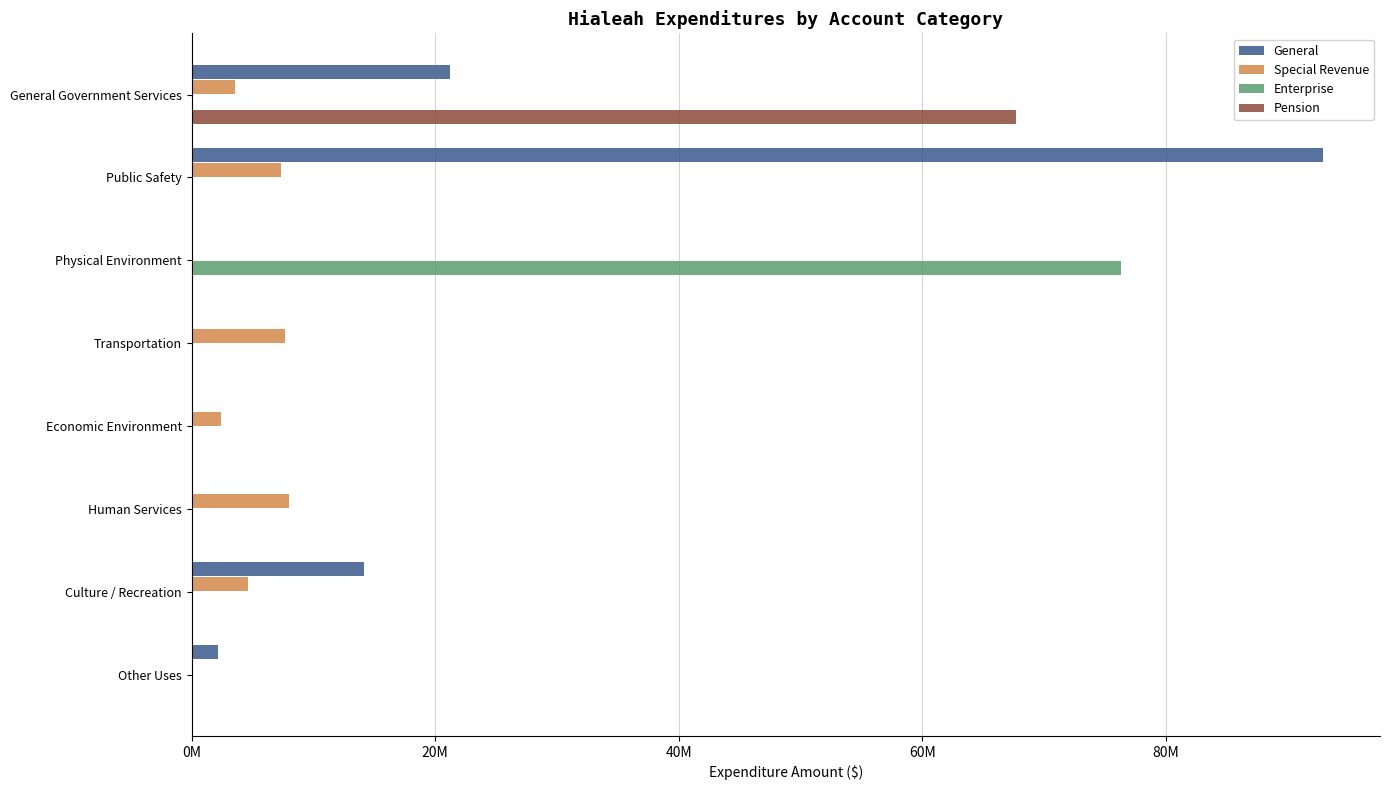

What are all the series names shown in the legend?

General, Special Revenue, Enterprise, Pension